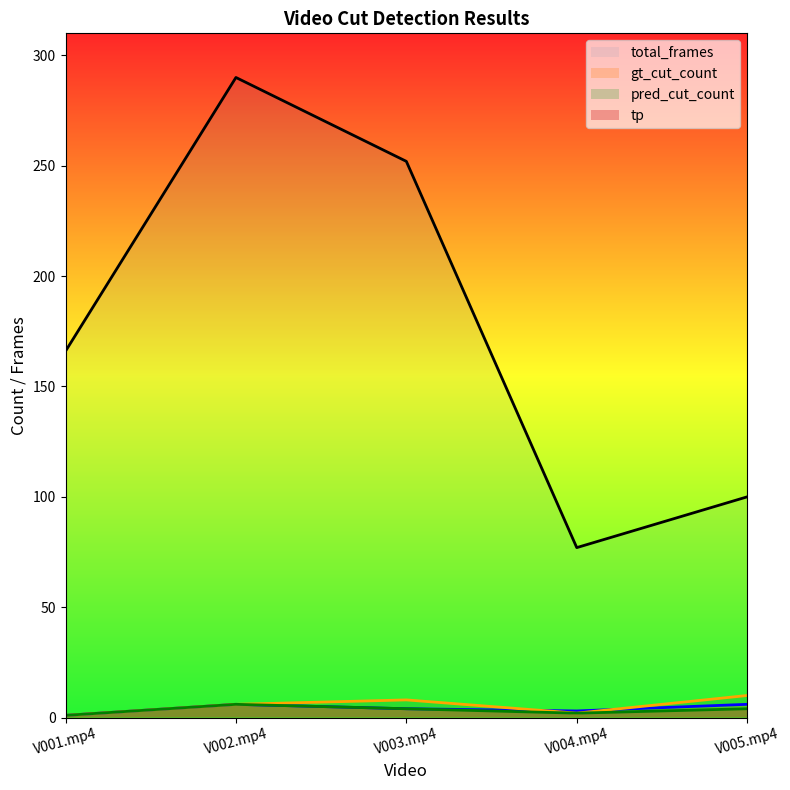

At which category does the chart reach its peak across all series?

V002.mp4